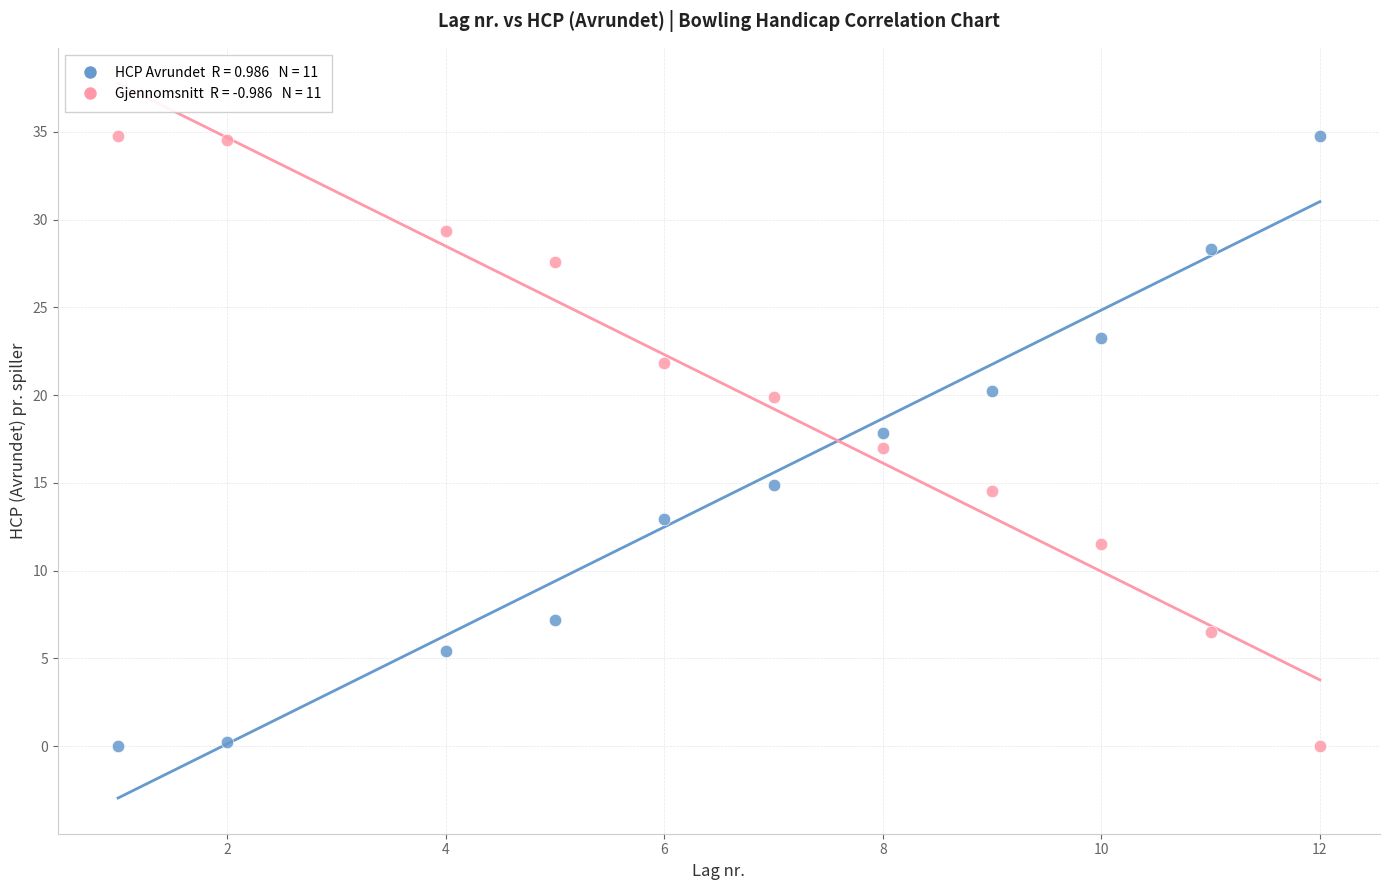

Across all data points, what is the range of X values (max minus min)?

11.0